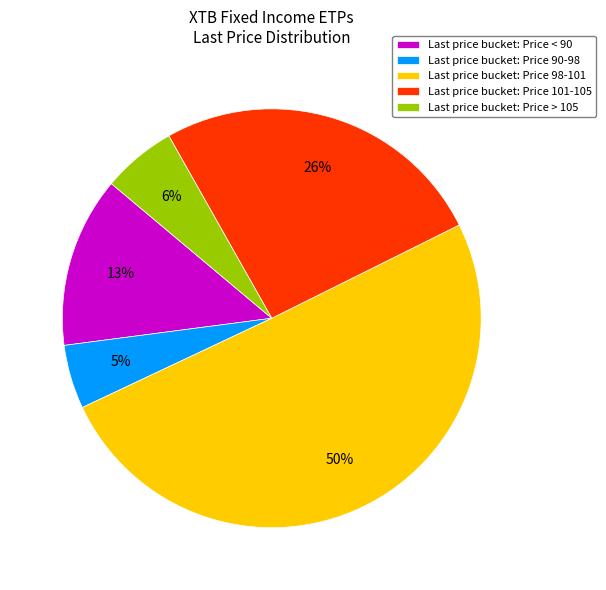

Which slice represents more than half of the pie?

Last price bucket: Price 98-101